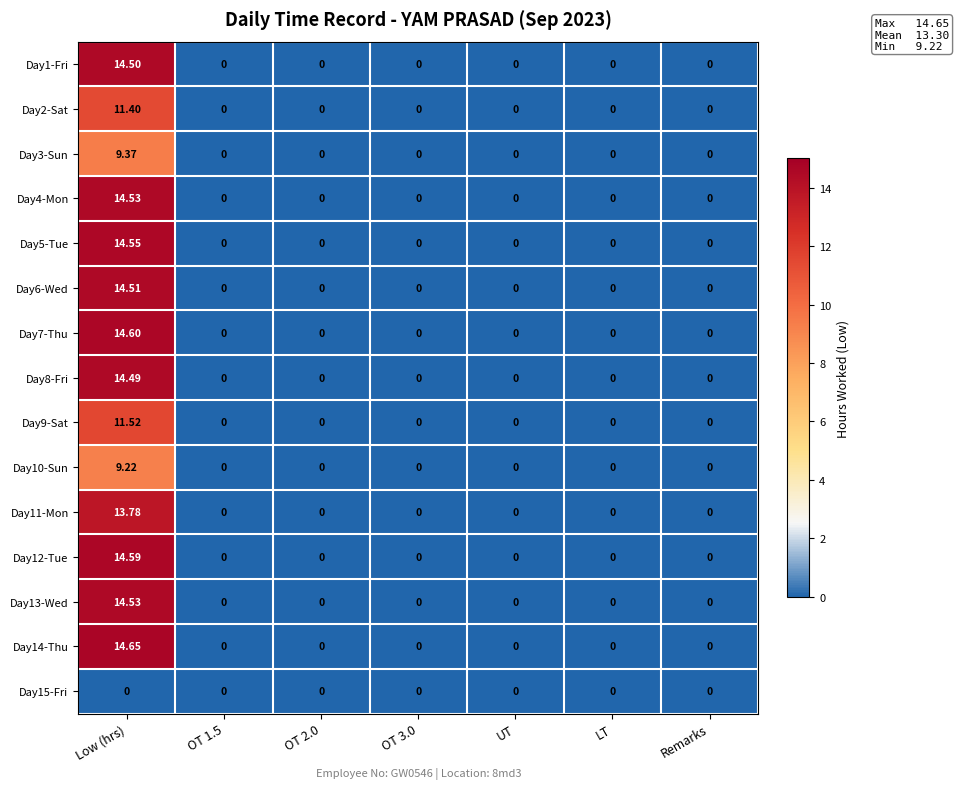

Which series has the largest total across all categories?

Day14-Thu